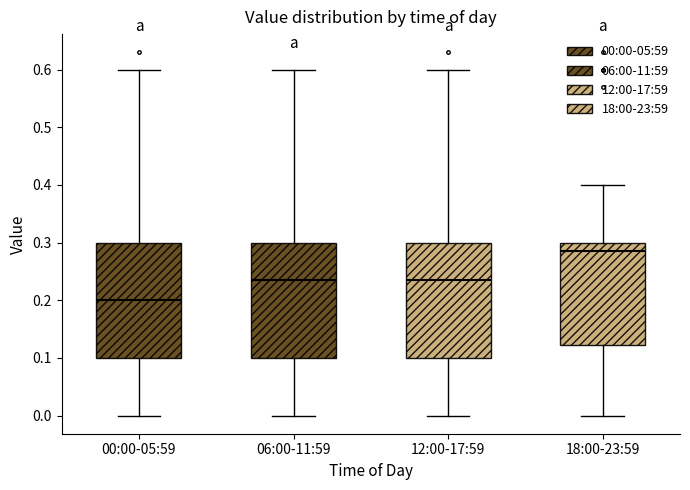

Which box's median line is the highest?

18:00-23:59